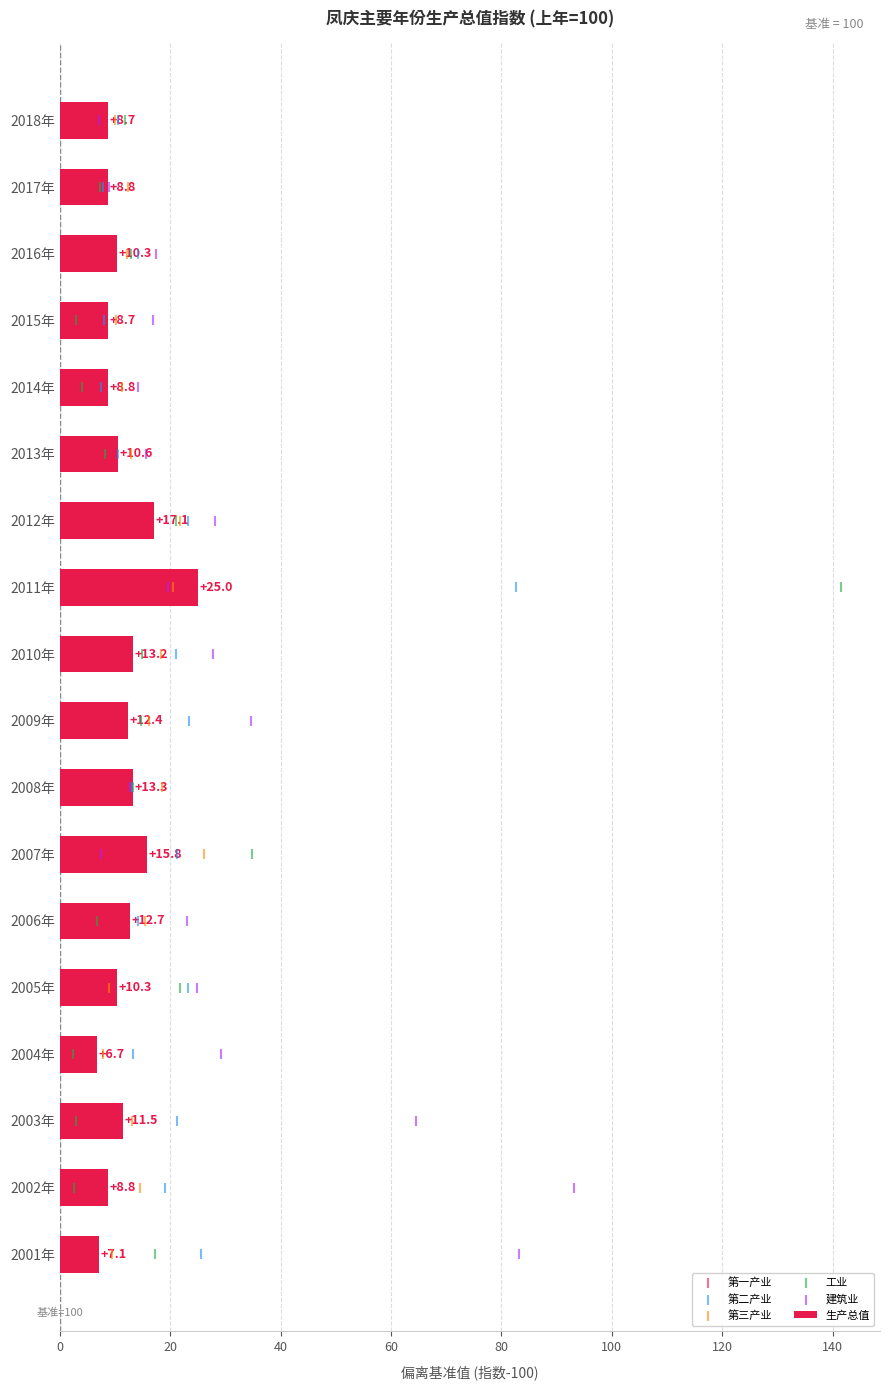

What is the maximum value for 生产总值?

25.0